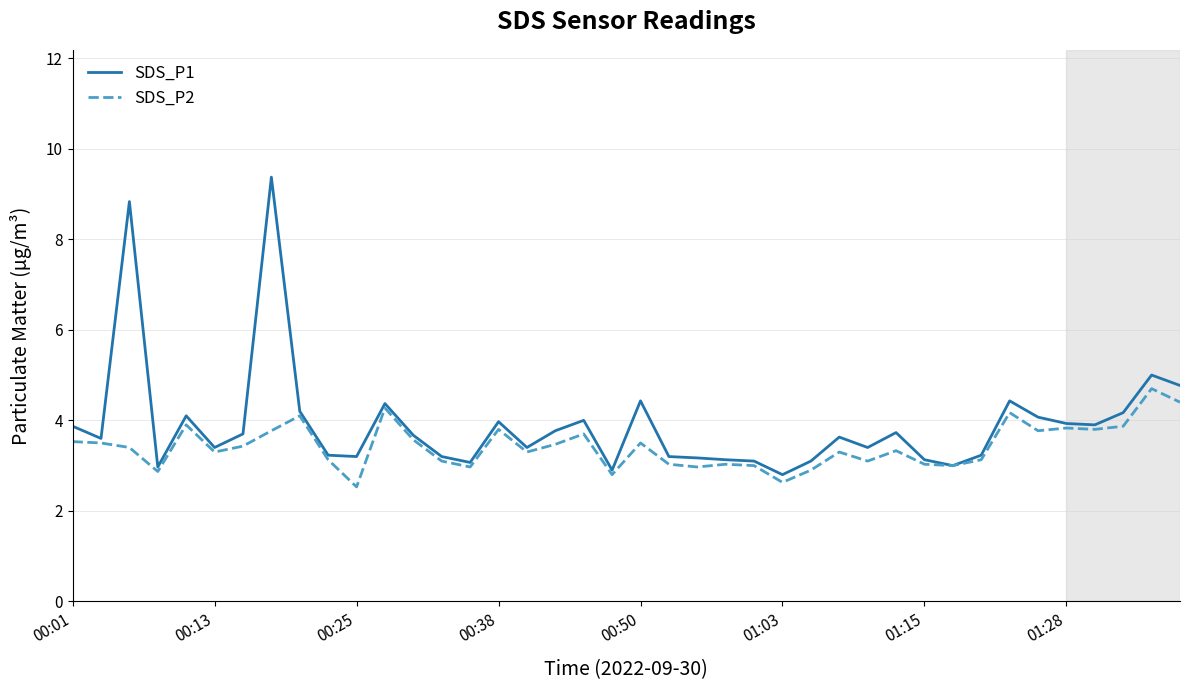

Which series has the largest range (max minus min)?

SDS_P1